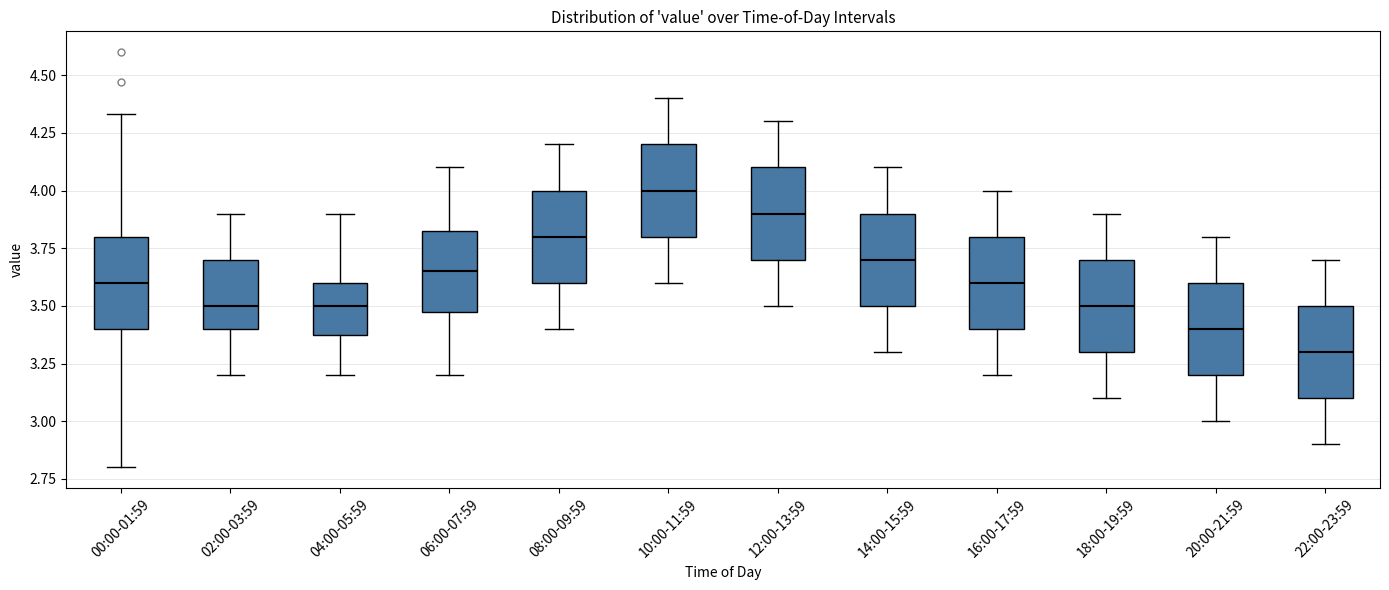

Reading left to right, read every box against the y-axis: the position of its median line, the range the box covers, and the ends of its whiskers. The values are not printed on the chart, so give them approximately, as read against the axis.

00:00-01:59: median 3.60, box 3.40 to 3.80, whiskers 2.80 to 4.35
02:00-03:59: median 3.50, box 3.40 to 3.70, whiskers 3.20 to 3.90
04:00-05:59: median 3.50, box 3.40 to 3.60, whiskers 3.20 to 3.90
06:00-07:59: median 3.65, box 3.50 to 3.85, whiskers 3.20 to 4.10
08:00-09:59: median 3.80, box 3.60 to 4.00, whiskers 3.40 to 4.20
10:00-11:59: median 4.00, box 3.80 to 4.20, whiskers 3.60 to 4.40
12:00-13:59: median 3.90, box 3.70 to 4.10, whiskers 3.50 to 4.30
14:00-15:59: median 3.70, box 3.50 to 3.90, whiskers 3.30 to 4.10
16:00-17:59: median 3.60, box 3.40 to 3.80, whiskers 3.20 to 4.00
18:00-19:59: median 3.50, box 3.30 to 3.70, whiskers 3.10 to 3.90
20:00-21:59: median 3.40, box 3.20 to 3.60, whiskers 3.00 to 3.80
22:00-23:59: median 3.30, box 3.10 to 3.50, whiskers 2.90 to 3.70